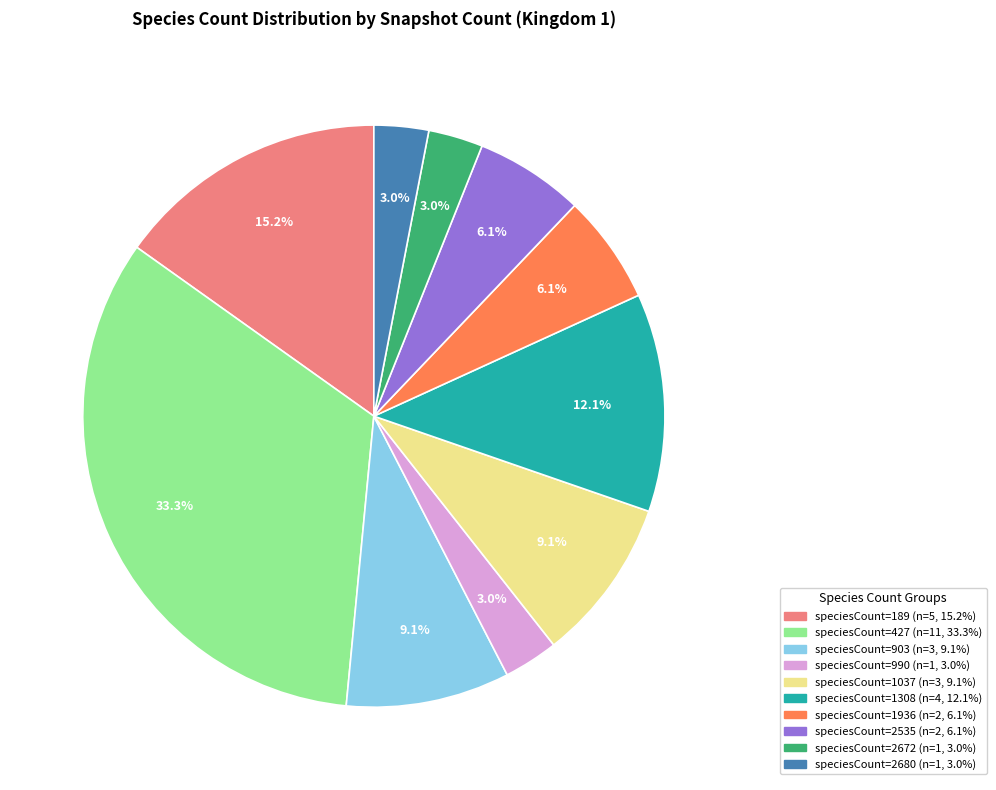

Is there any slice that represents more than half of the pie?

No